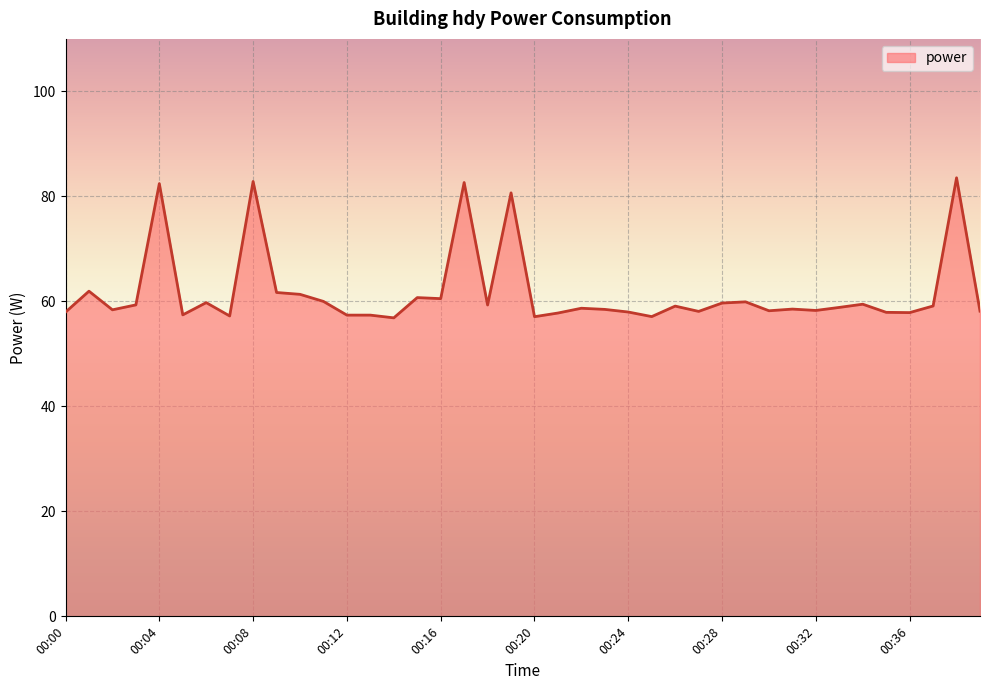

What is the smallest value displayed?

56.9